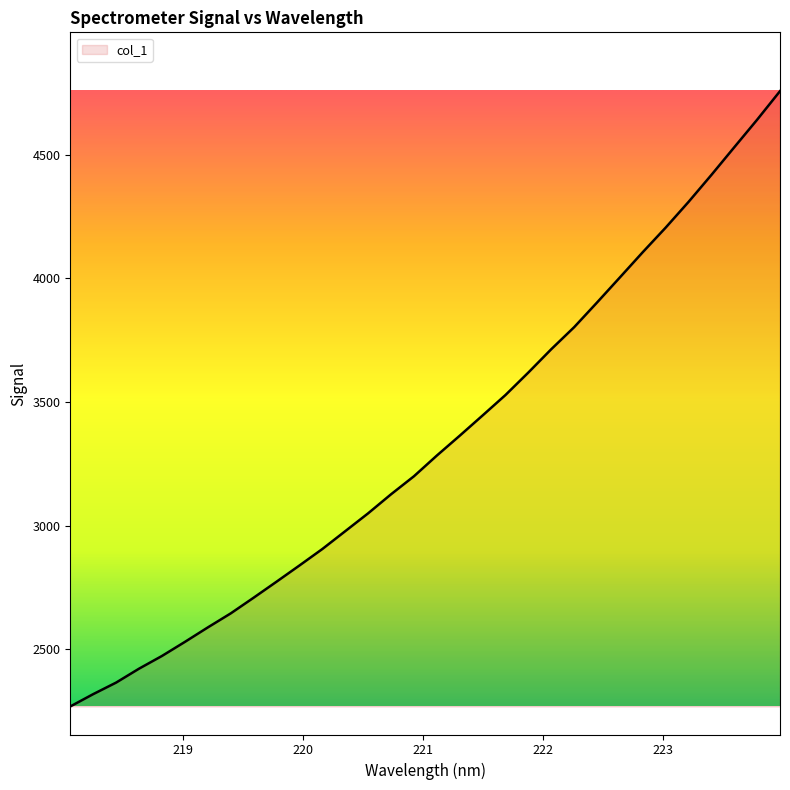

Reading left to right, transcribe all the data shown in this chart.

2268.8	2318.6	2365.3	2421.6	2473.0	2529.8	2588.4	2645.1	2708.6	2773.3	2838.9	2905.6	2977.7	3050.0	3126.9	3199.8	3283.6	3363.9	3445.8	3528.5	3619.6	3713.8	3802.9	3902.7	4004.2	4106.3	4205.6	4309.6	4418.7	4530.6	4642.1	4757.6